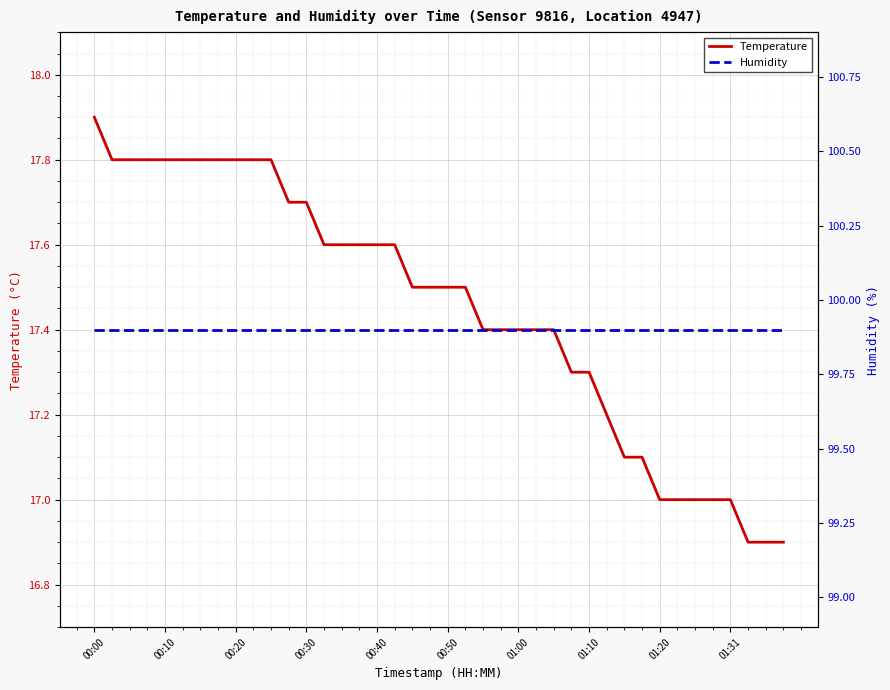

What is the minimum value for Temperature?

16.9